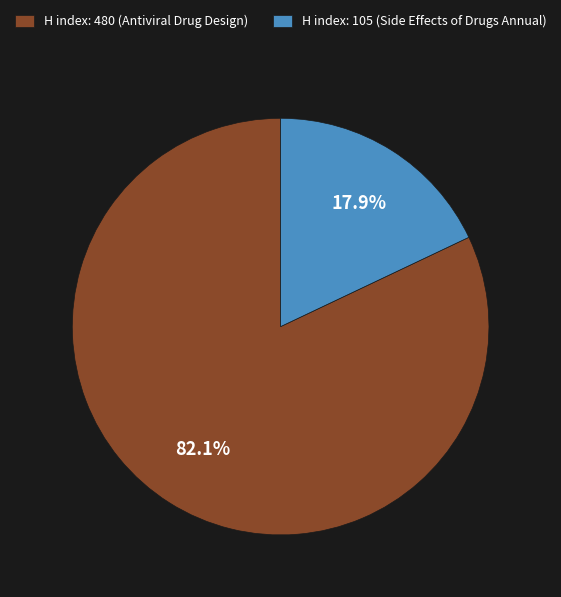

Is there any slice that represents more than half of the pie?

Yes